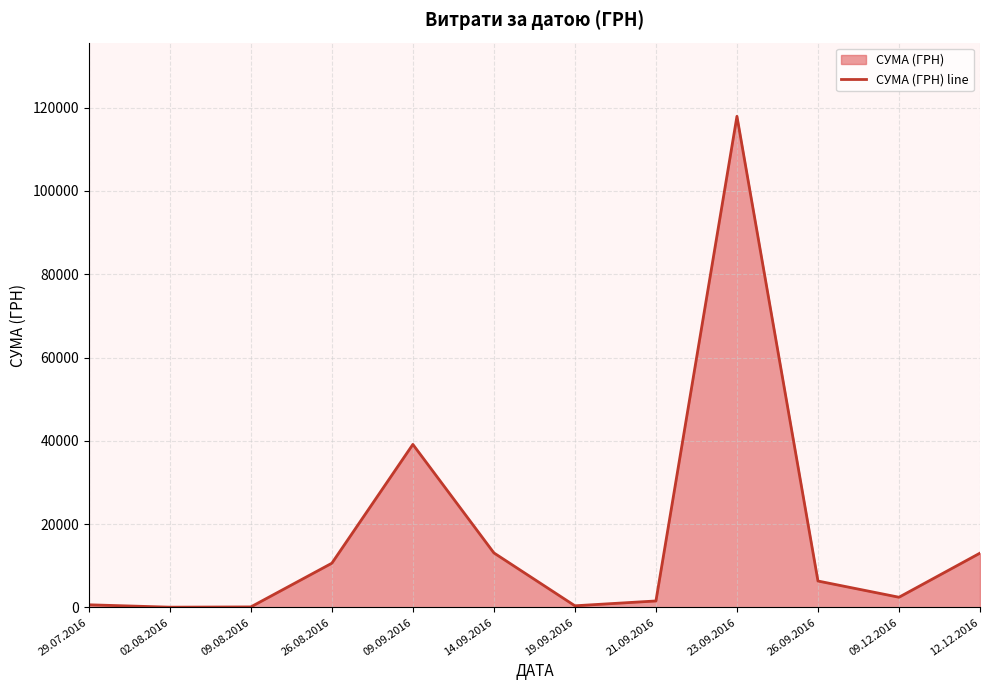

At which label does the data first exceed 6352?

26.08.2016